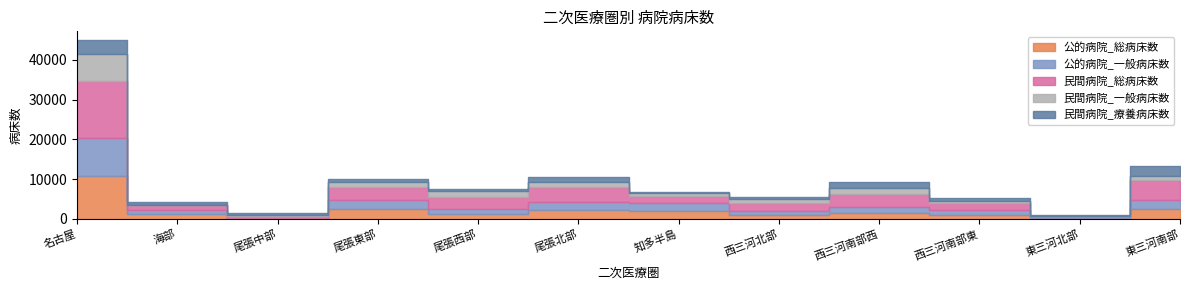

Does the chart display data point markers on the line(s)?

No